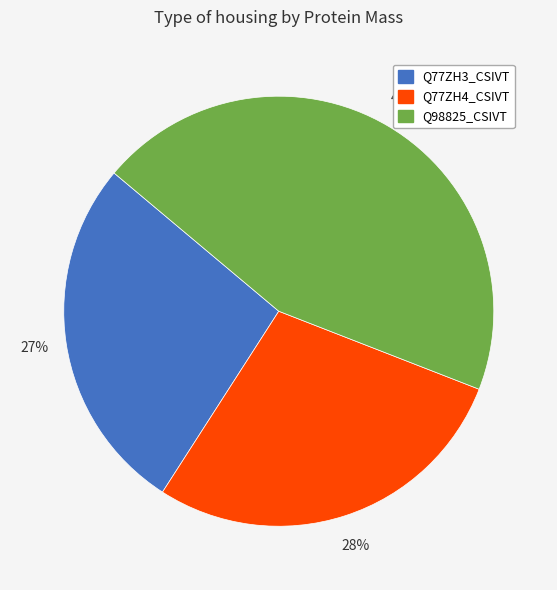

To the nearest percent, what is the difference between the Q77ZH4_CSIVT and Q77ZH3_CSIVT slice percentages?

1%